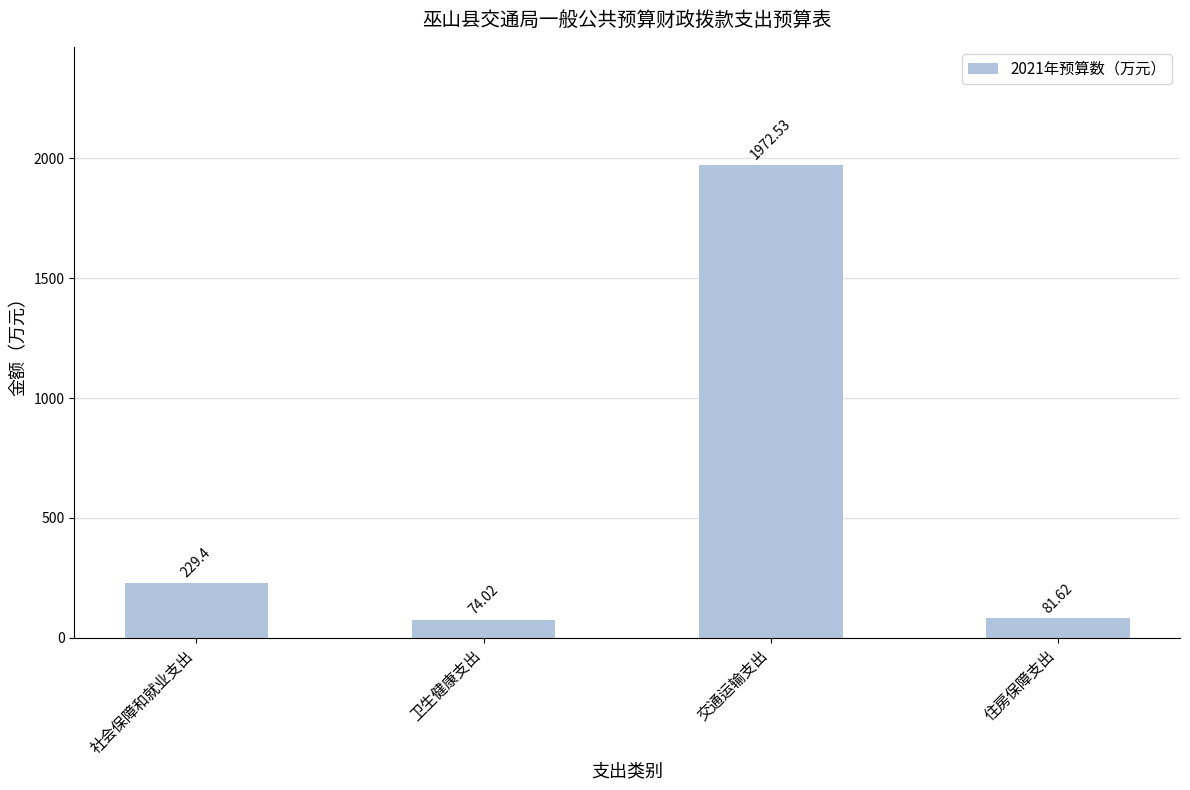

Read the value at 卫生健康支出.

74.0